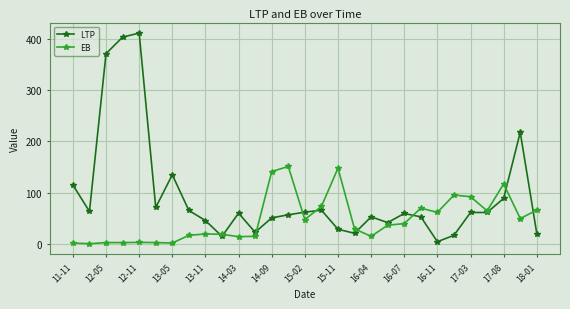

How many values in the EB series are below 36?

14